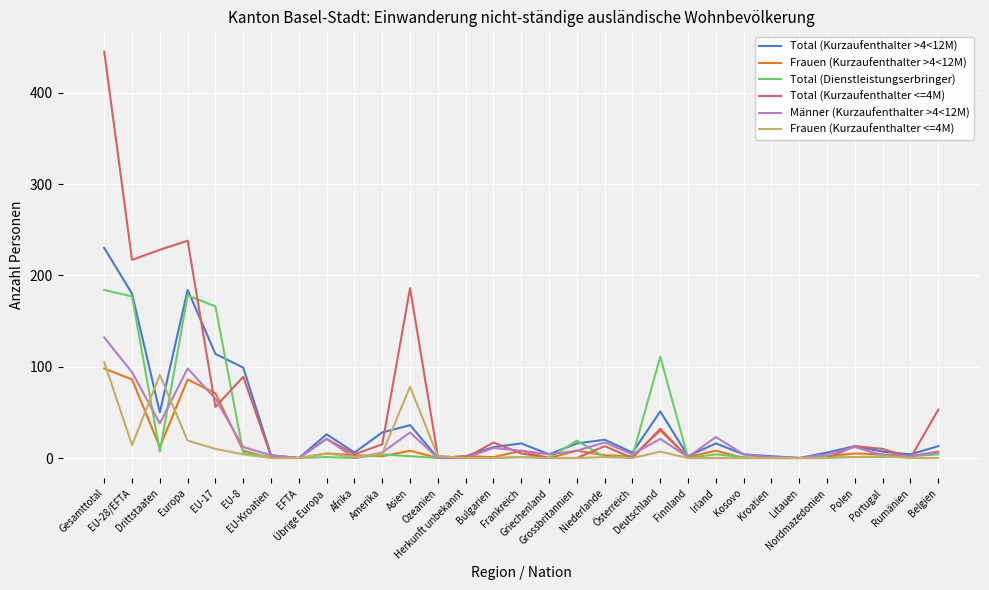

What is the greatest value displayed?

445